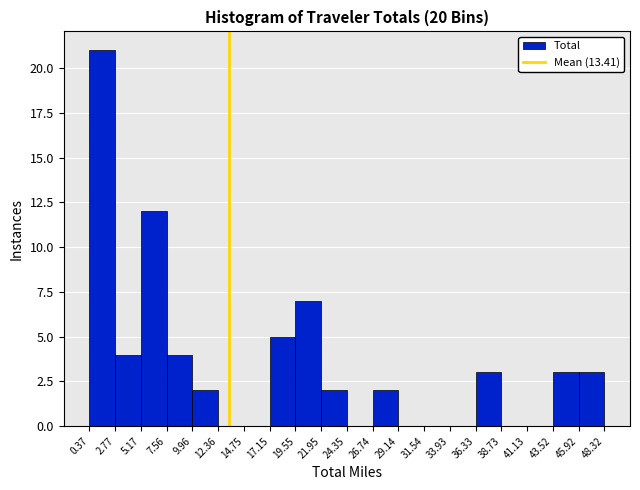

Reading left to right, list every bar in this chart as the range it spans on the x-axis followed by its height. The values are not printed on the chart, so give them approximately, as read against the axis.

0.37 to 2.77: 21
2.77 to 5.17: 4
5.17 to 7.56: 12
7.56 to 9.96: 4
9.96 to 12.36: 2
12.36 to 14.75: 0
14.75 to 17.15: 0
17.15 to 19.55: 5
19.55 to 21.95: 7
21.95 to 24.35: 2
24.35 to 26.74: 0
26.74 to 29.14: 2
29.14 to 31.54: 0
31.54 to 33.93: 0
33.93 to 36.33: 0
36.33 to 38.73: 3
38.73 to 41.13: 0
41.13 to 43.52: 0
43.52 to 45.92: 3
45.92 to 48.32: 3